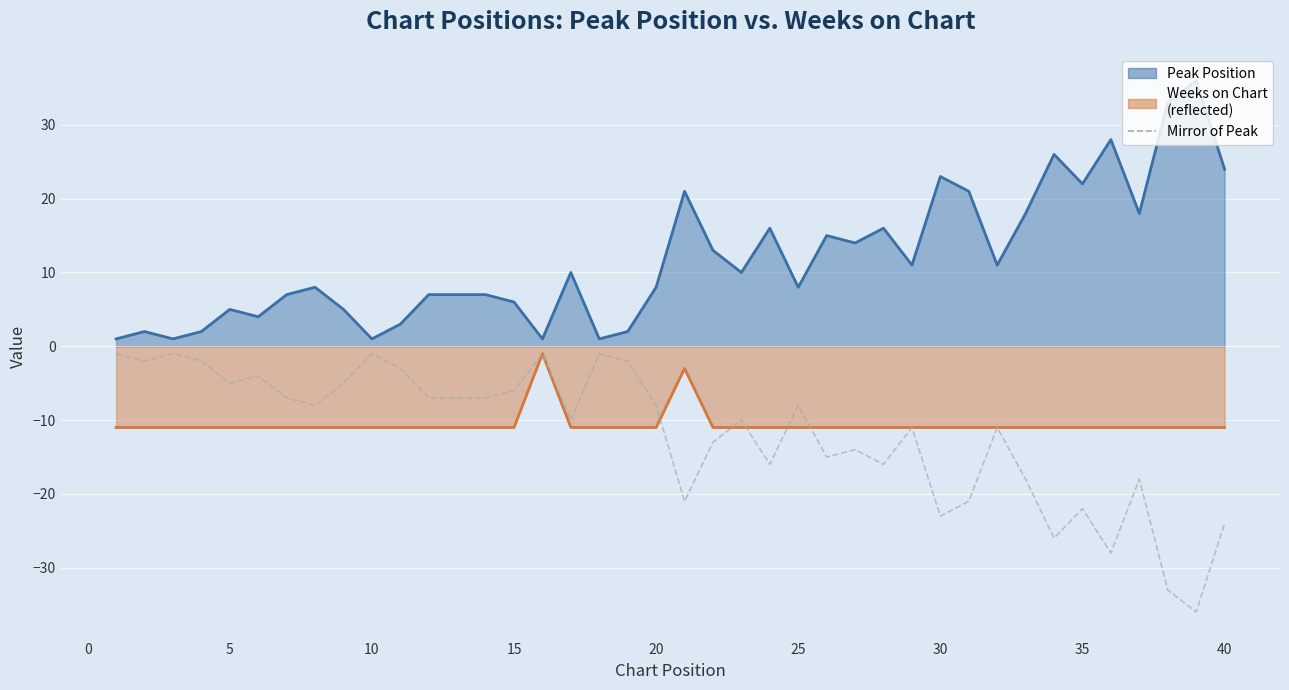

Reading left to right, extract all data points from this chart.

Peak Position: 1	2	1	2	5	4	7	8	5	1	3	7	7	7	6	1	10	1	2	8	21	13	10	16	8	15	14	16	11	23	21	11	18	26	22	28	18	33	36	24
Weeks on Chart (neg.): -11	-11	-11	-11	-11	-11	-11	-11	-11	-11	-11	-11	-11	-11	-11	-1	-11	-11	-11	-11	-3	-11	-11	-11	-11	-11	-11	-11	-11	-11	-11	-11	-11	-11	-11	-11	-11	-11	-11	-11
Mirror of Peak: -1	-2	-1	-2	-5	-4	-7	-8	-5	-1	-3	-7	-7	-7	-6	-1	-10	-1	-2	-8	-21	-13	-10	-16	-8	-15	-14	-16	-11	-23	-21	-11	-18	-26	-22	-28	-18	-33	-36	-24